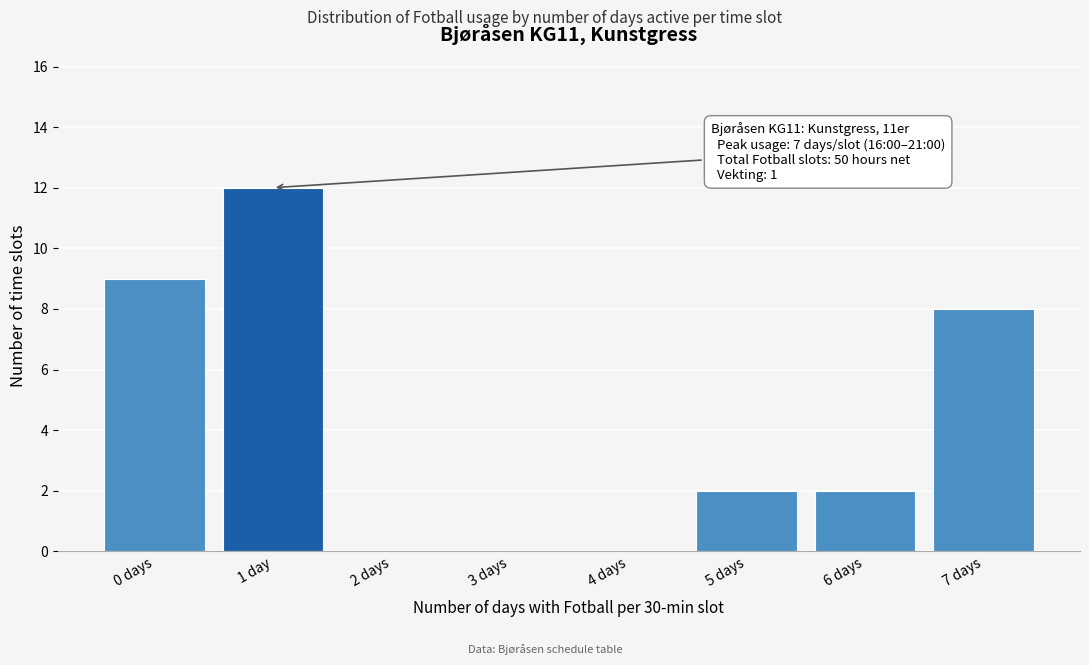

Reading right to left, extract all data points from this chart.

7 days=8	6 days=2	5 days=2	4 days=0	3 days=0	2 days=0	1 day=12	0 days=9